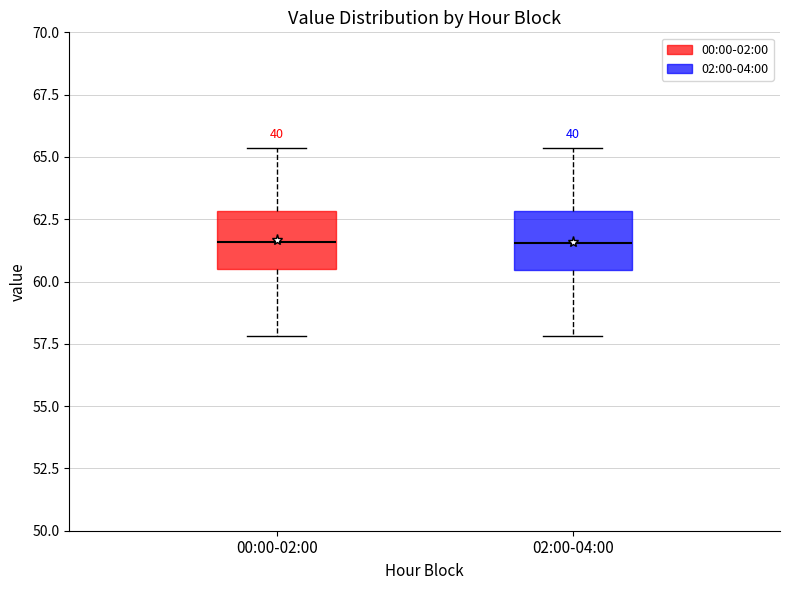

Where is the upper edge of the box for 02:00-04:00 on the y-axis? The values are not printed on the chart, so give them approximately, as read against the axis.

63.0